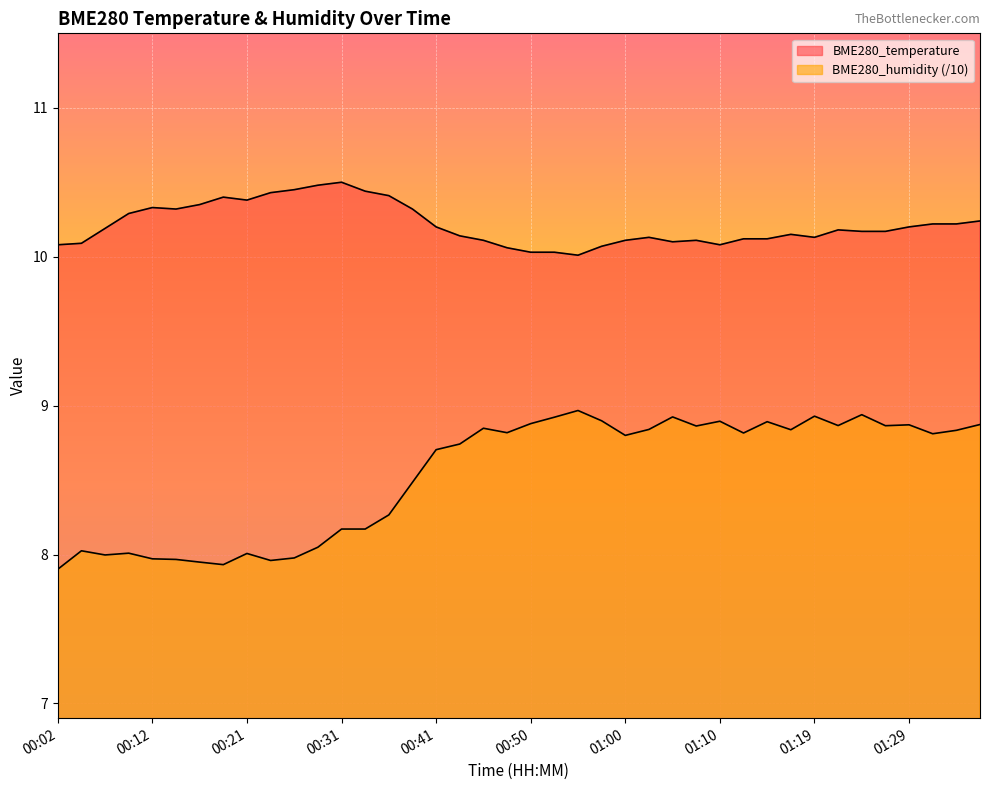

How many lines are shown in the chart?

2